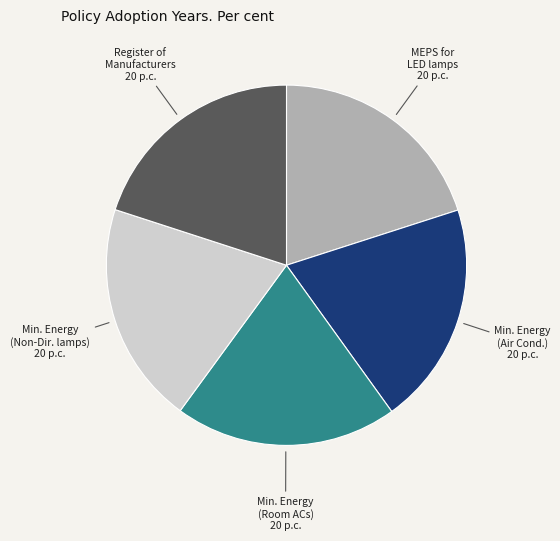

Is there a majority slice in this chart?

No